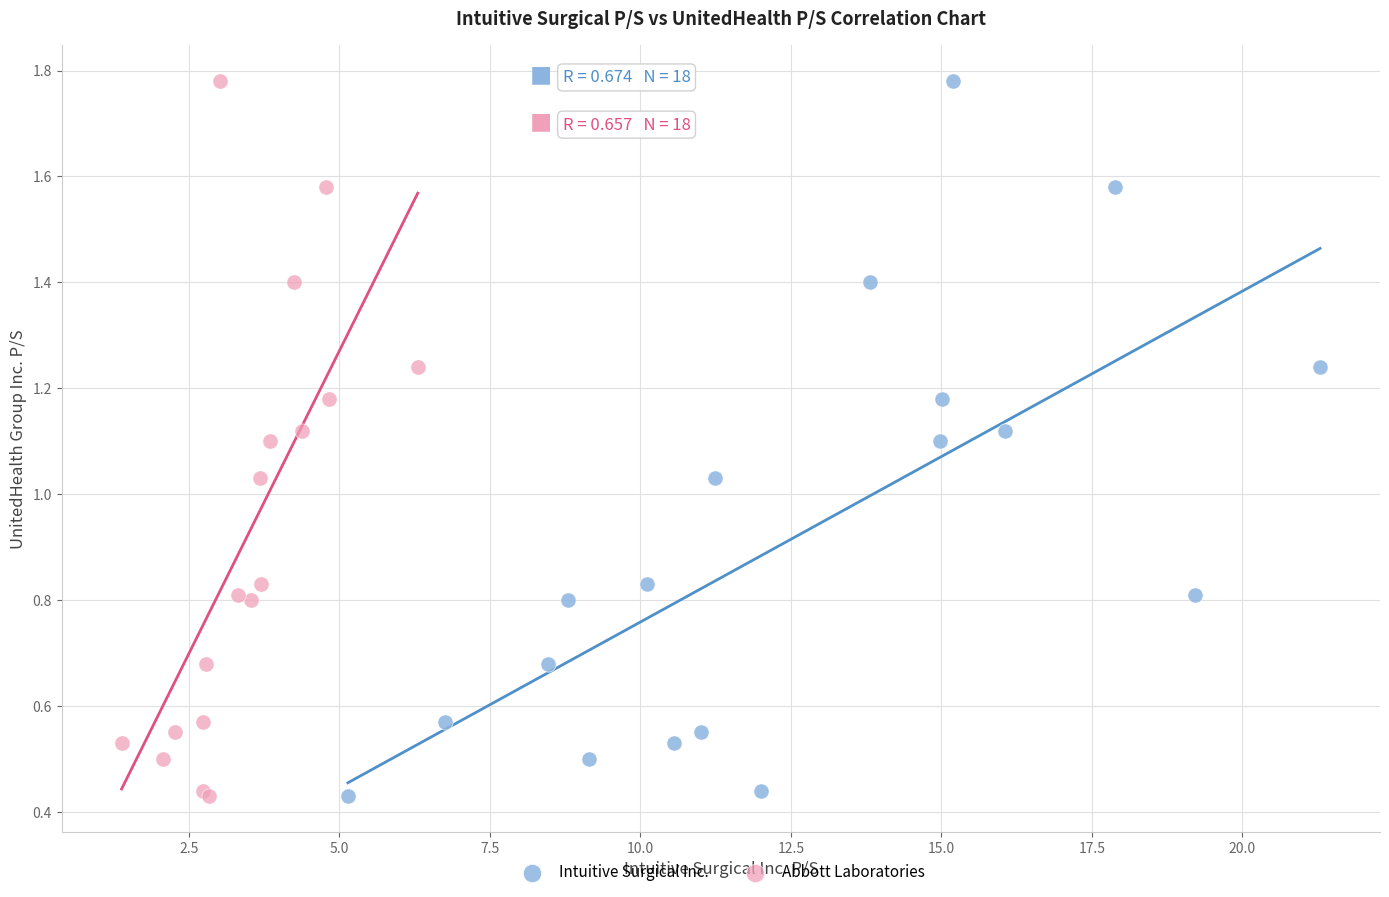

What are all the series names shown in the legend?

Intuitive Surgical Inc., Abbott Laboratories